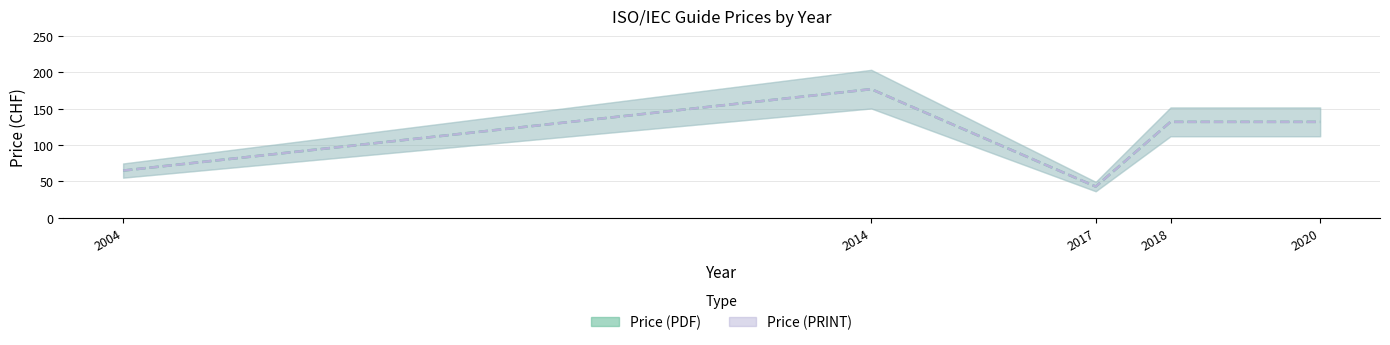

What is the greatest value displayed?

177